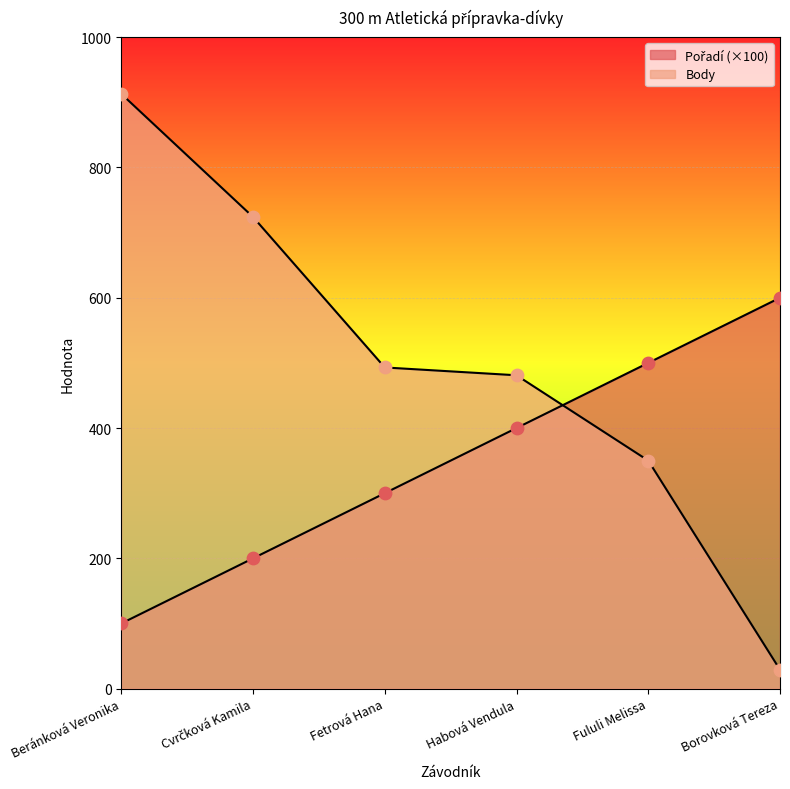

Which series has the largest total across all categories?

Body